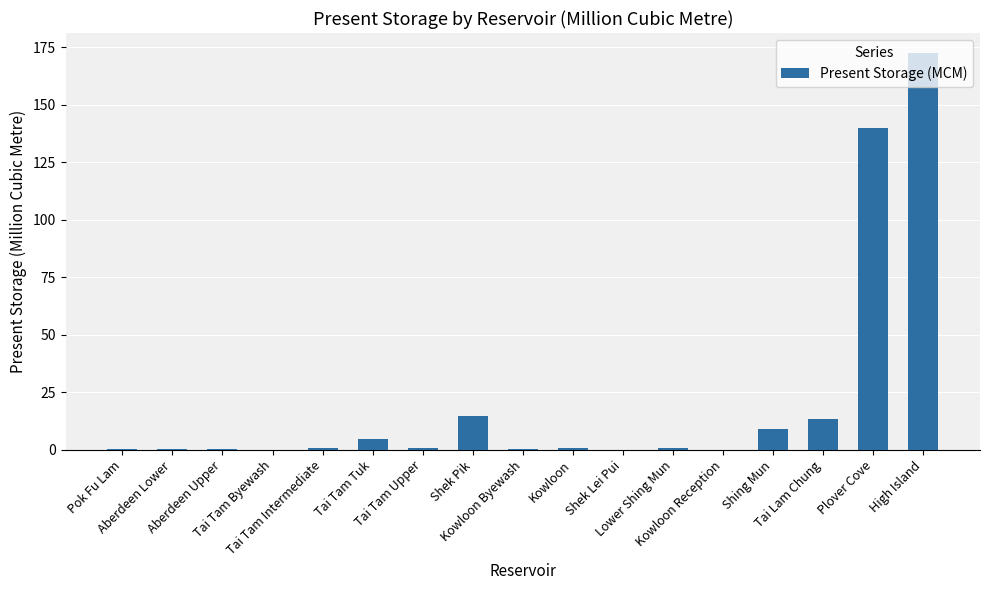

What is the sum of all values?

358.6